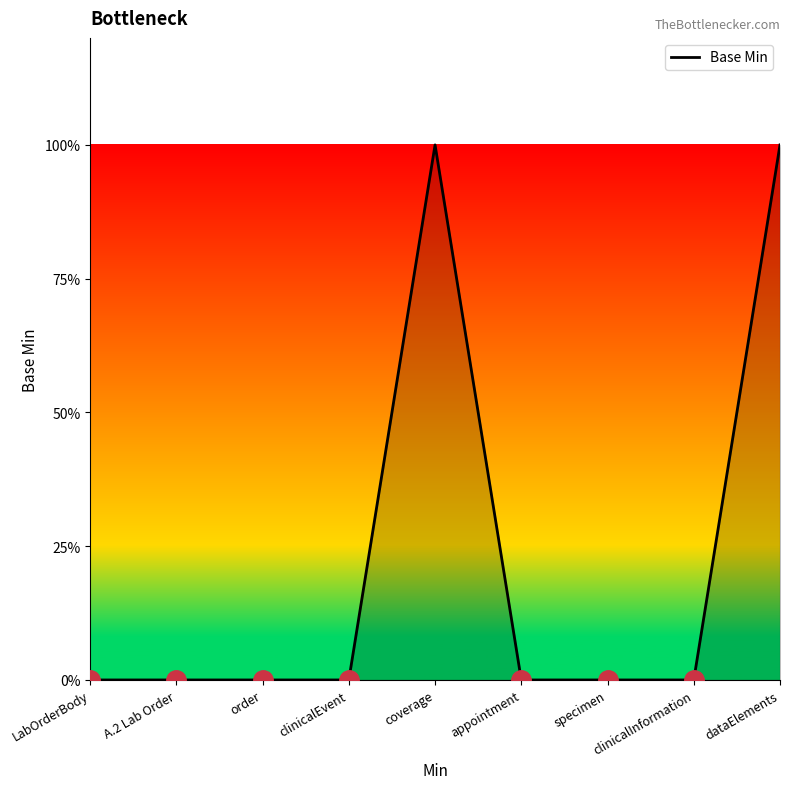

Does the chart display data point markers on the line(s)?

No